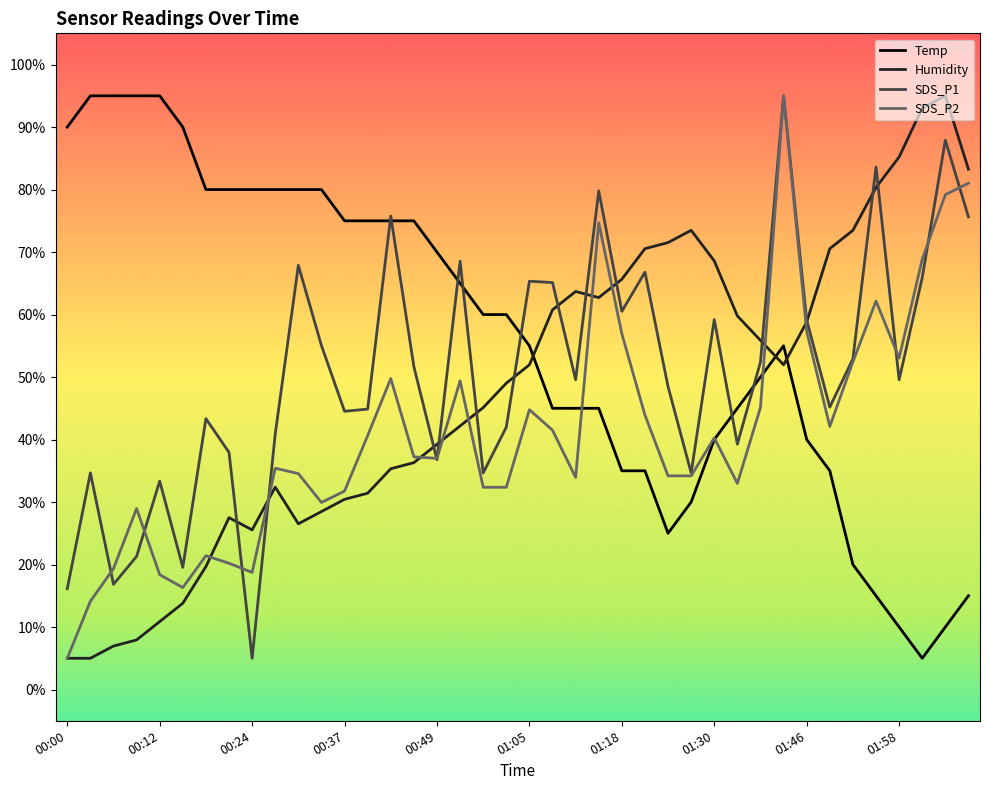

What is the maximum value shown in the chart?

95.0